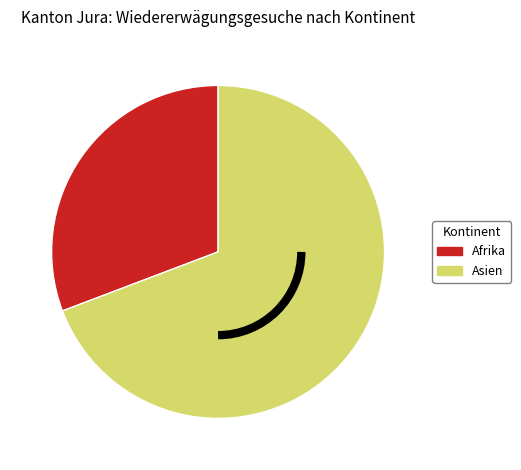

Rank the categories by value from highest to lowest.

Asien, Afrika